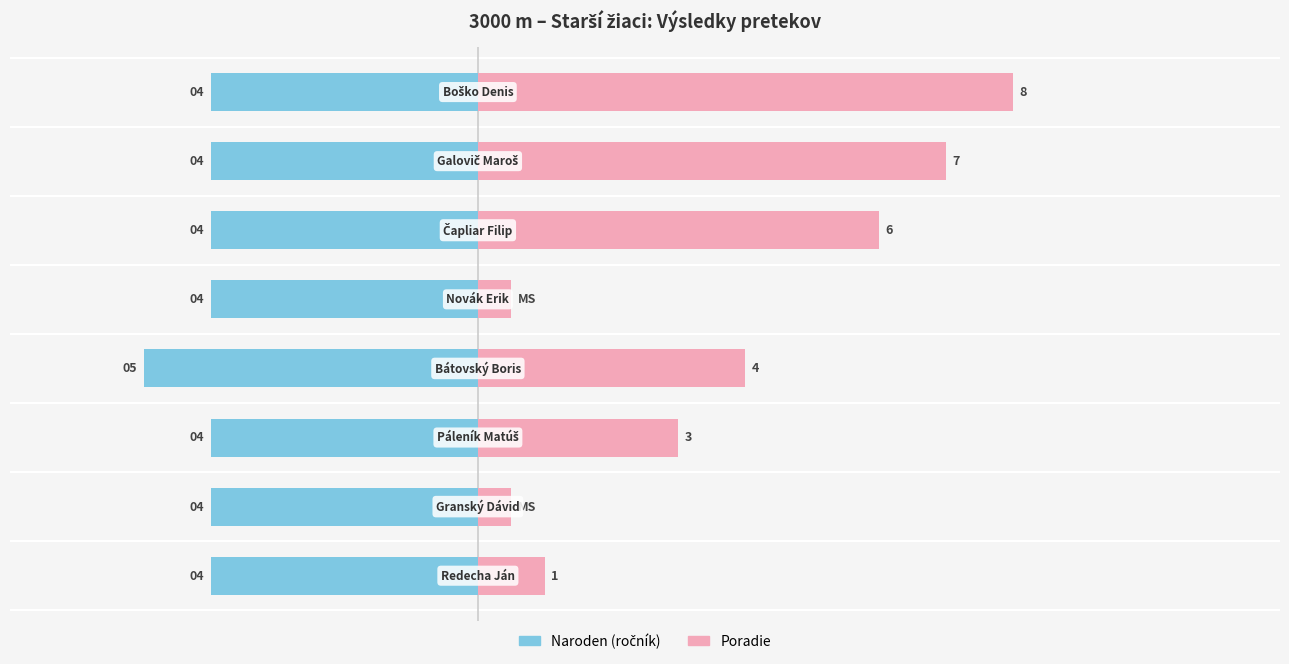

What is the average value of the Poradie series?

4